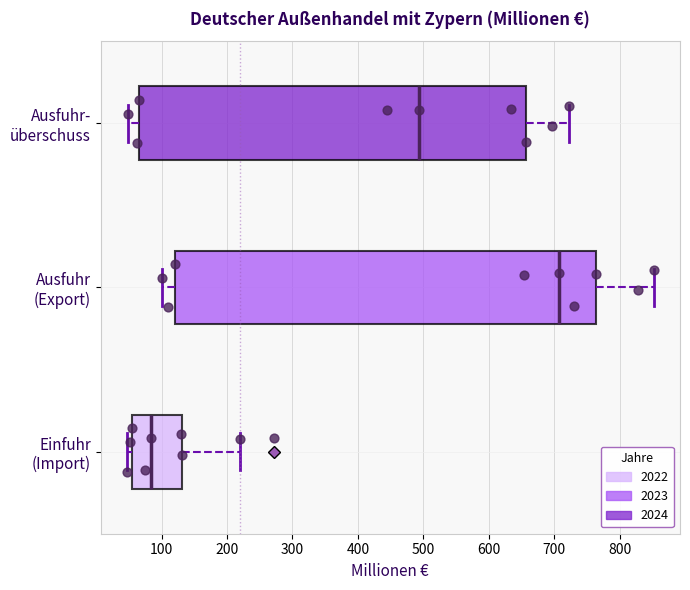

Comparing the boxes themselves (not the whiskers), which one is the widest?

Ausfuhr (Export)